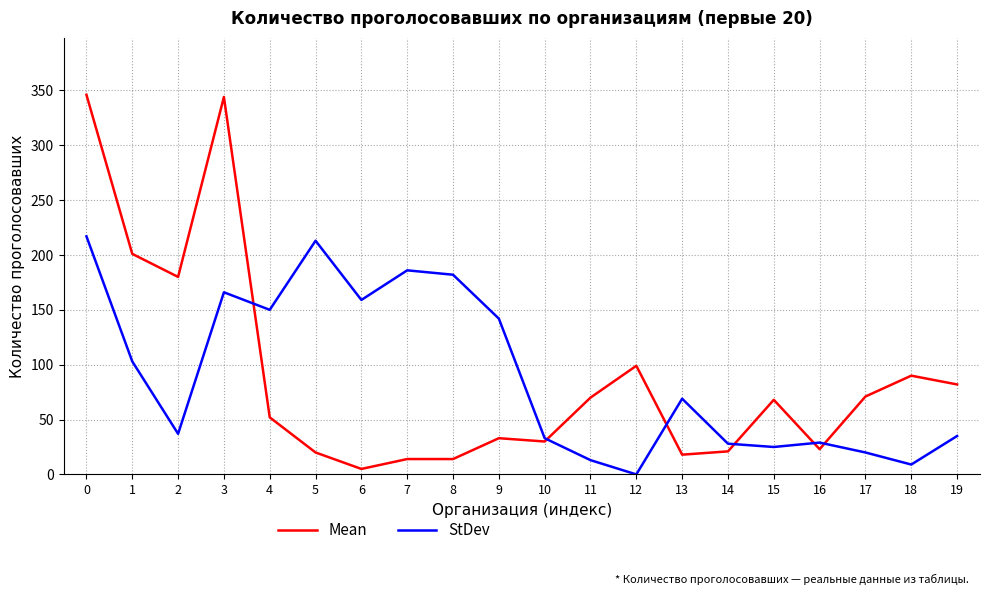

Is the value of StDev at 5 greater than the value of Mean at 4?

Yes